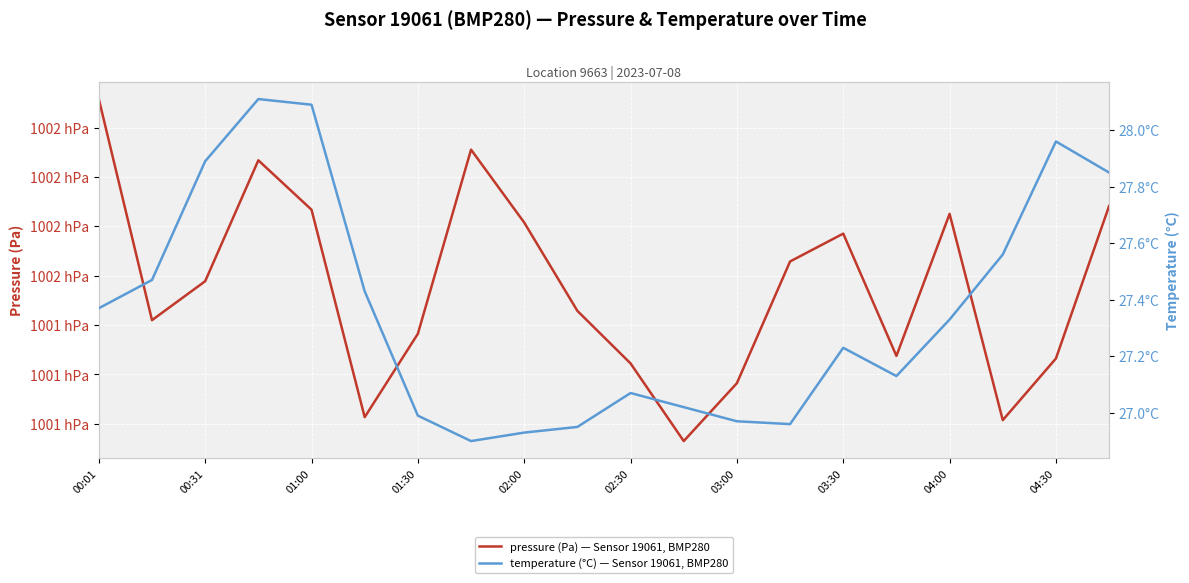

At which label does pressure (Pa) — Sensor 19061, BMP280 first exceed 100149?

00:01